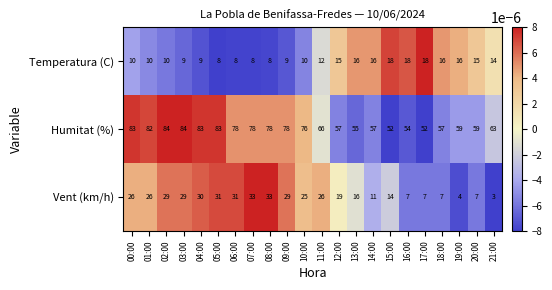

At which label does Vent (km/h) reach its minimum?

21:00